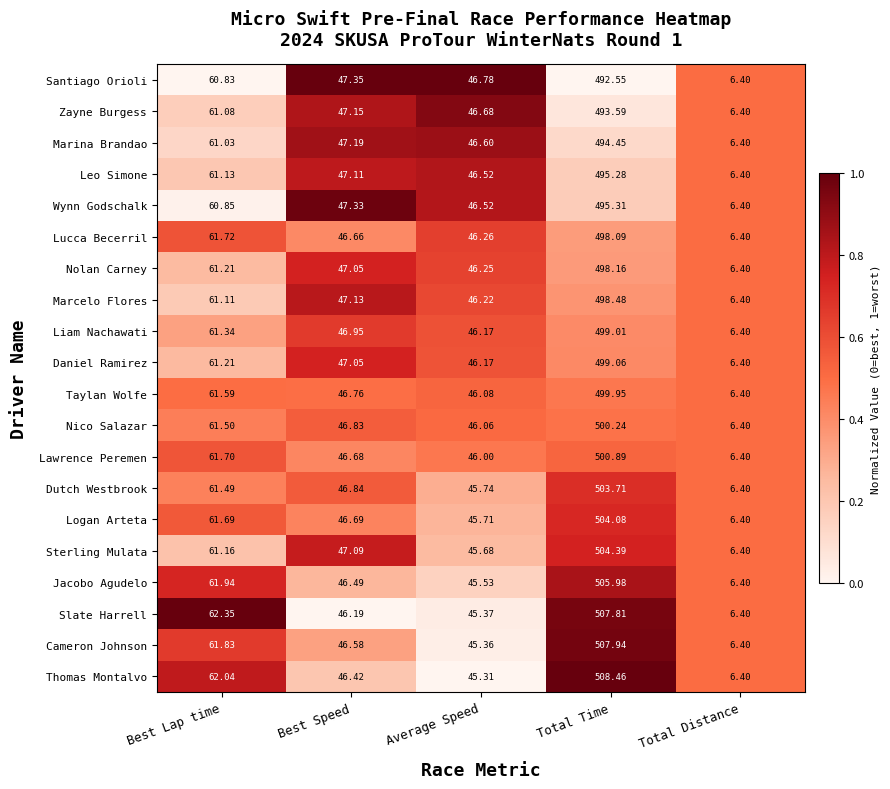

How many distinct data groups are displayed?

20